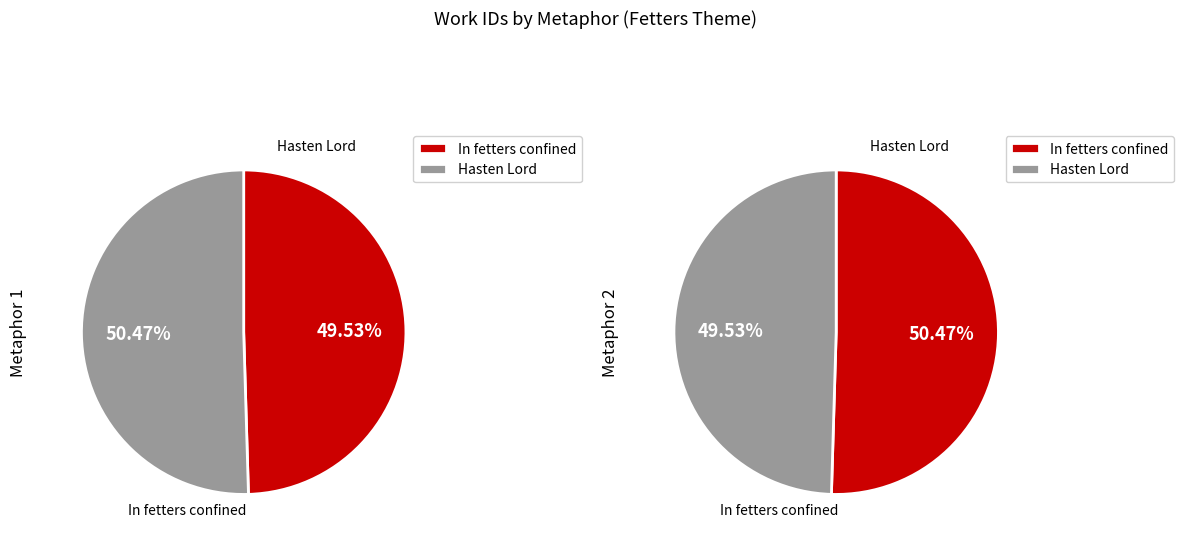

To the nearest percent, what is the difference between the In fetters confined Our body complains and Hasten Lord the day of rest slice percentages?

1%